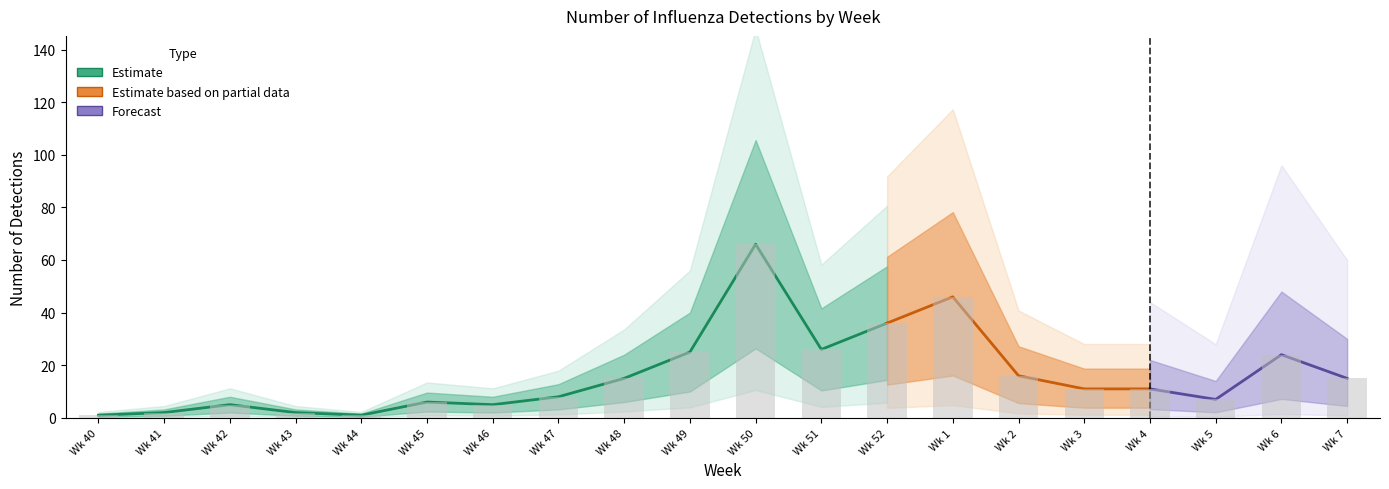

What is the label of the 1st bar from the right?

7